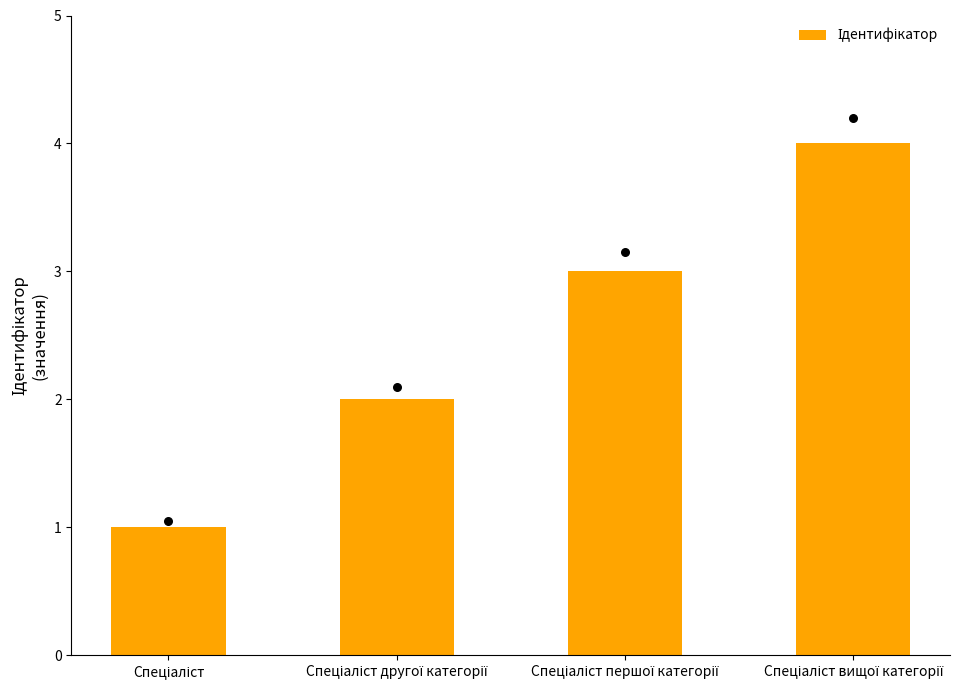

Between Спеціаліст вищої категорії and Спеціаліст другої категорії, which is larger?

Спеціаліст вищої категорії